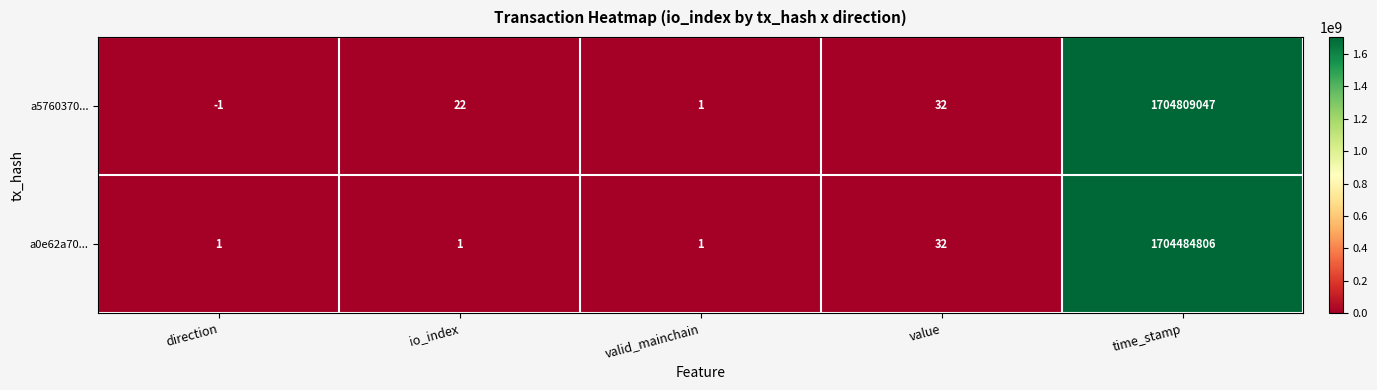

Is it true that a0e62a70... equals 1704484806 at time_stamp?

True